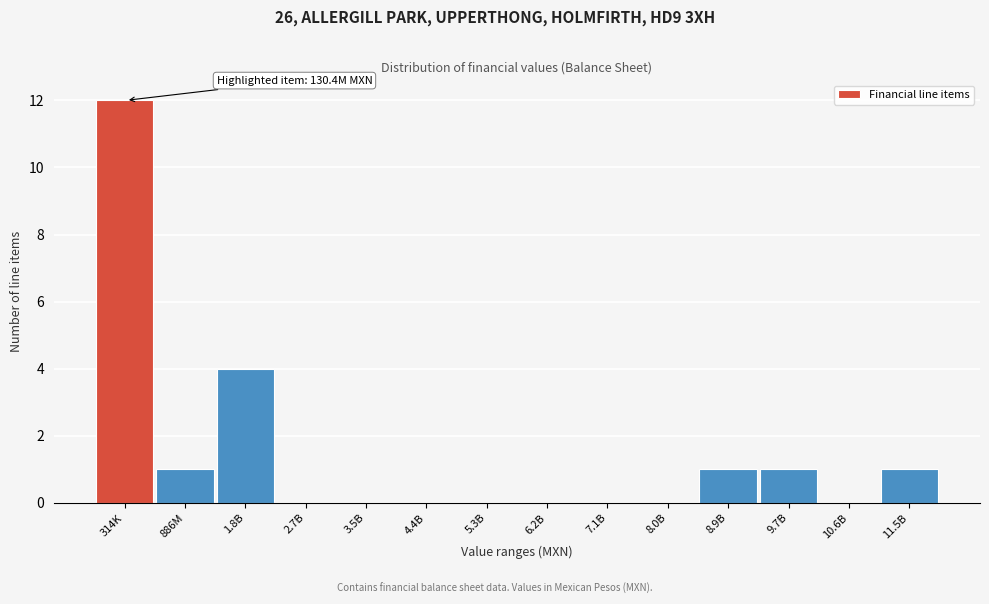

Reading right to left, what are all the values shown in this chart?

11.5B=1	10.6B=0	9.7B=1	8.9B=1	8.0B=0	7.1B=0	6.2B=0	5.3B=0	4.4B=0	3.5B=0	2.7B=0	1.8B=4	886M=1	314K=12